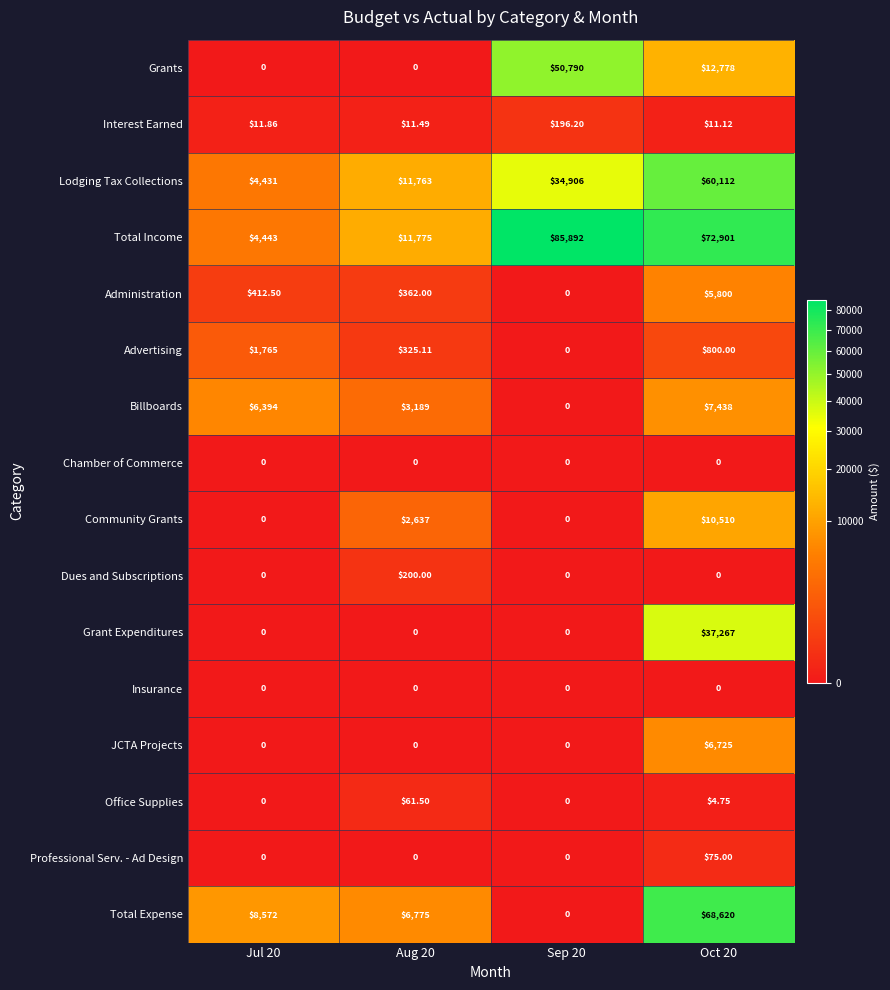

Which series has the widest spread of values?

Total Income